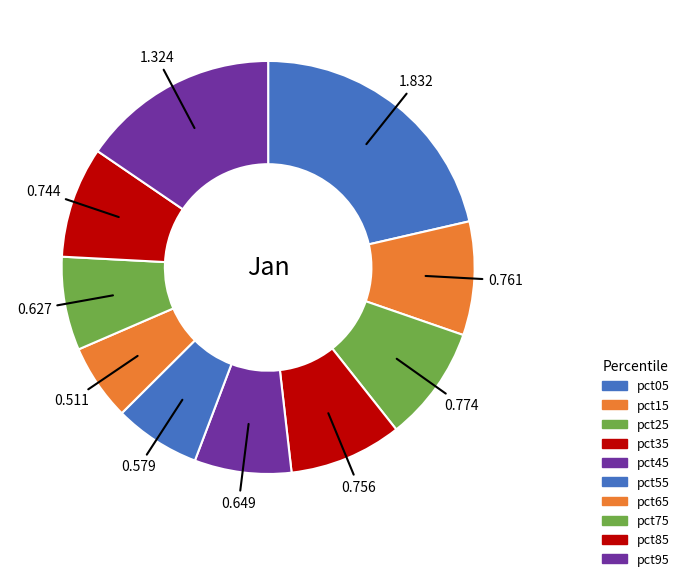

True or false: pct25 accounts for 9% of the total.

True